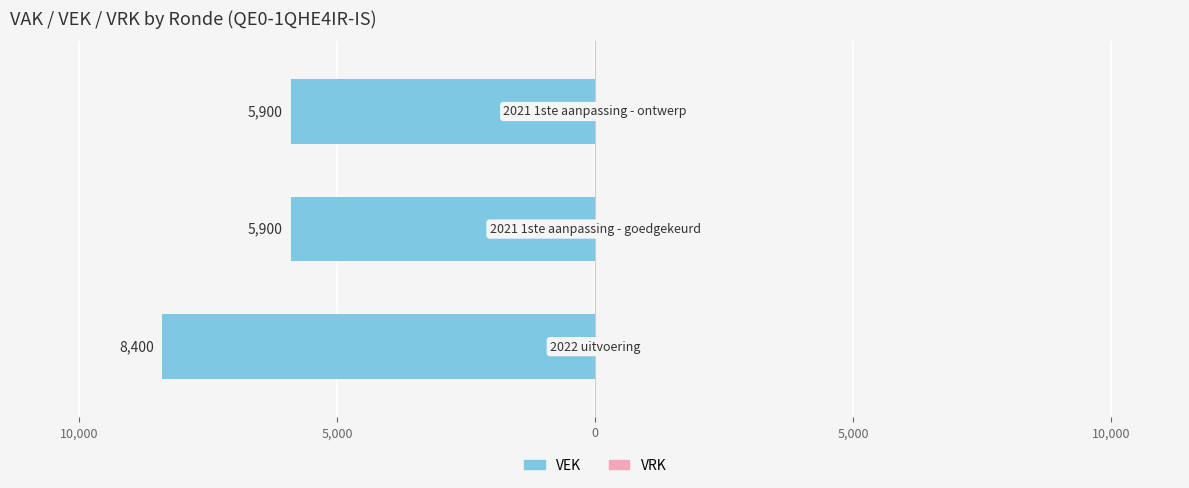

Are the bars horizontal?

Yes